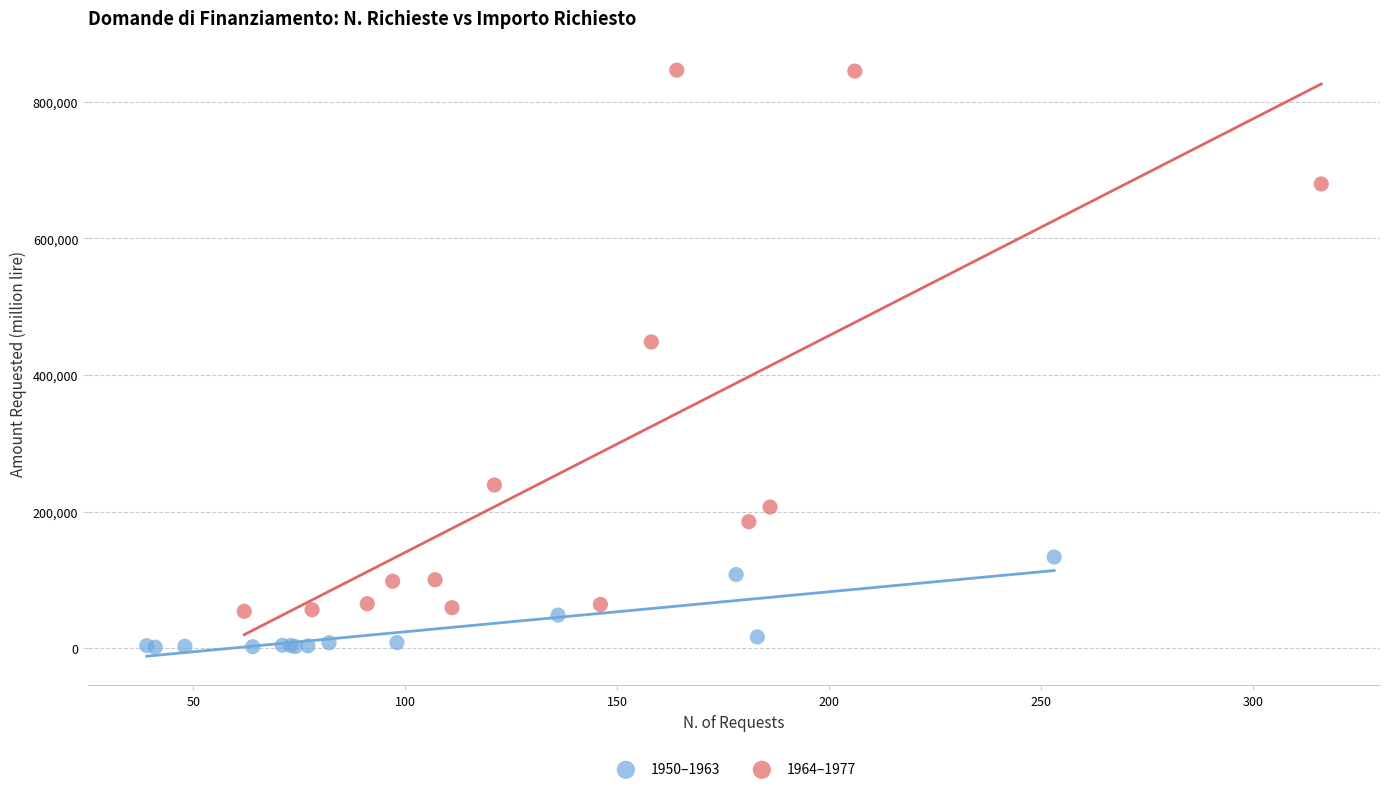

Which series reaches the maximum Y coordinate?

1964–1977